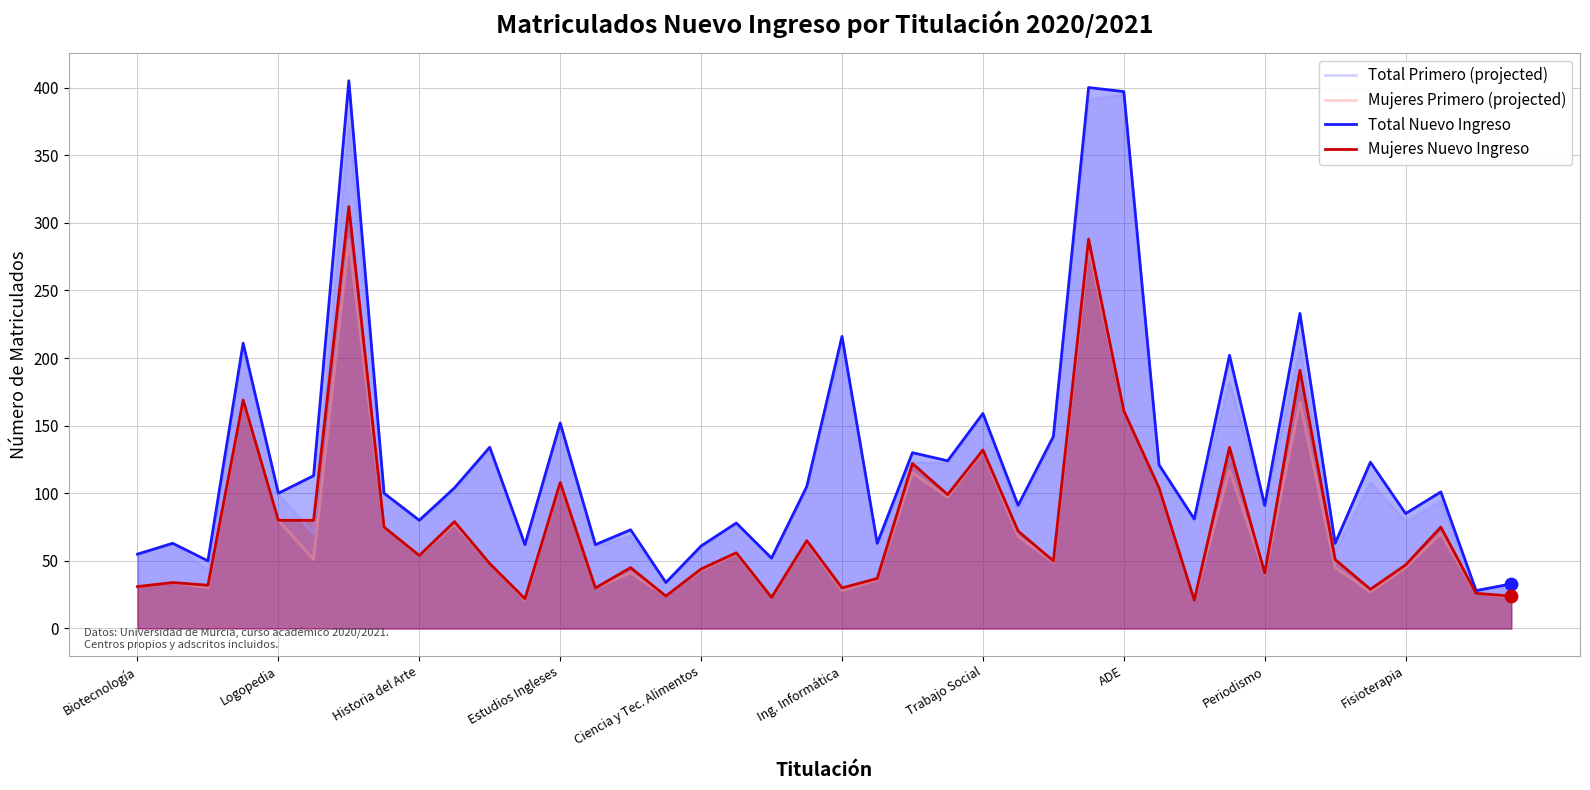

What are all the series names shown in the legend?

Total Primero (projected), Mujeres Primero (projected), Total Nuevo Ingreso, Mujeres Nuevo Ingreso